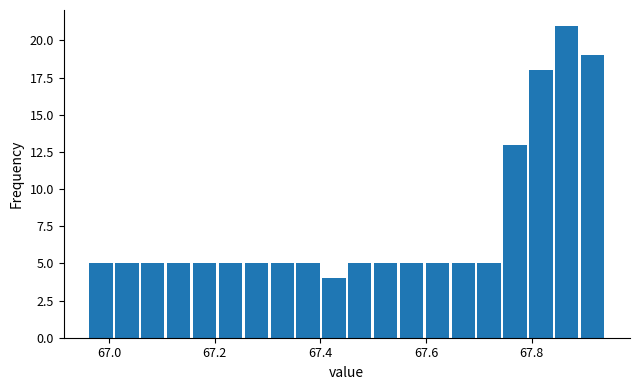

Read against the x-axis, roughly where is the centre of the tallest bar?

67.86